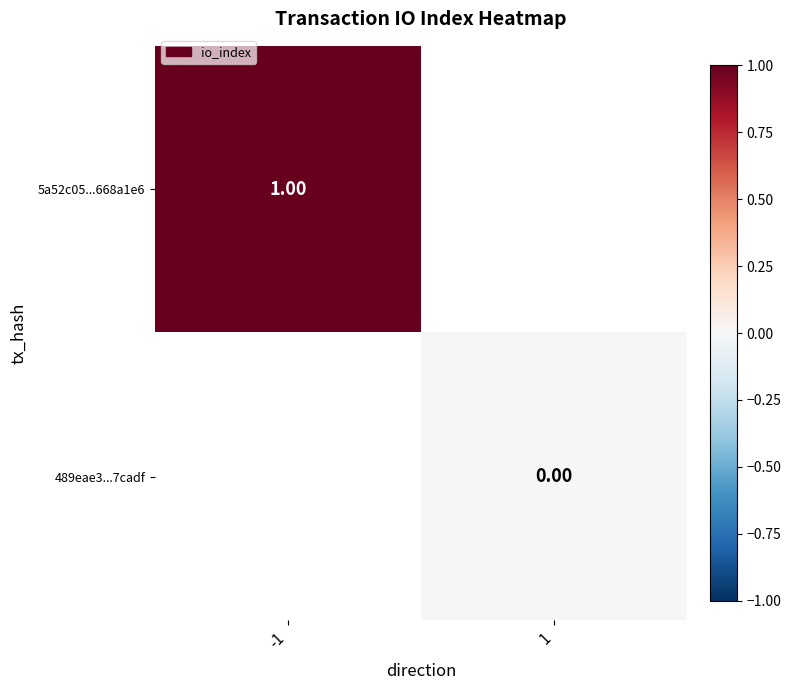

What is the greatest value displayed?

1.0